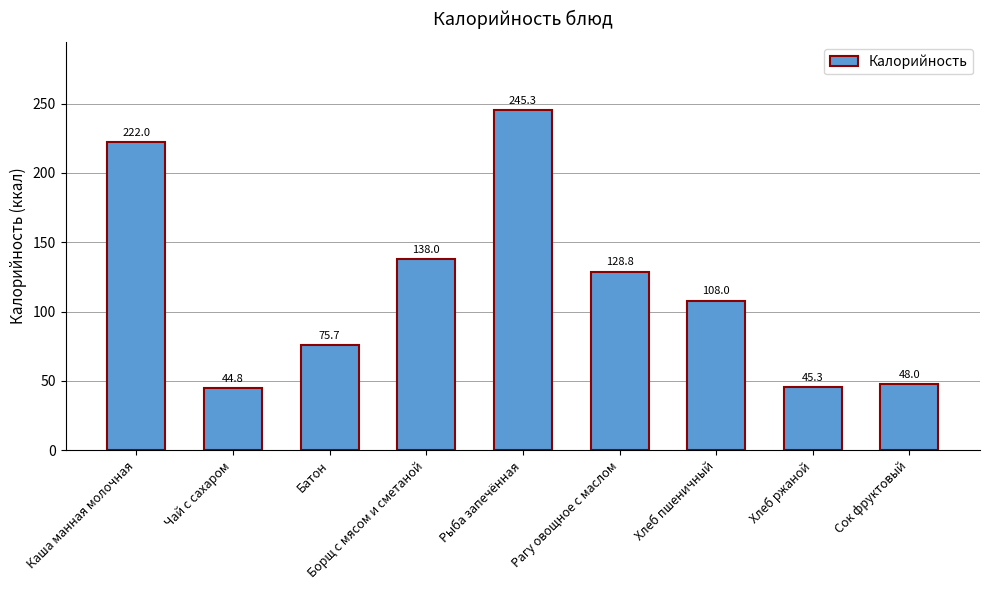

What is the minimum value shown in the chart?

44.8